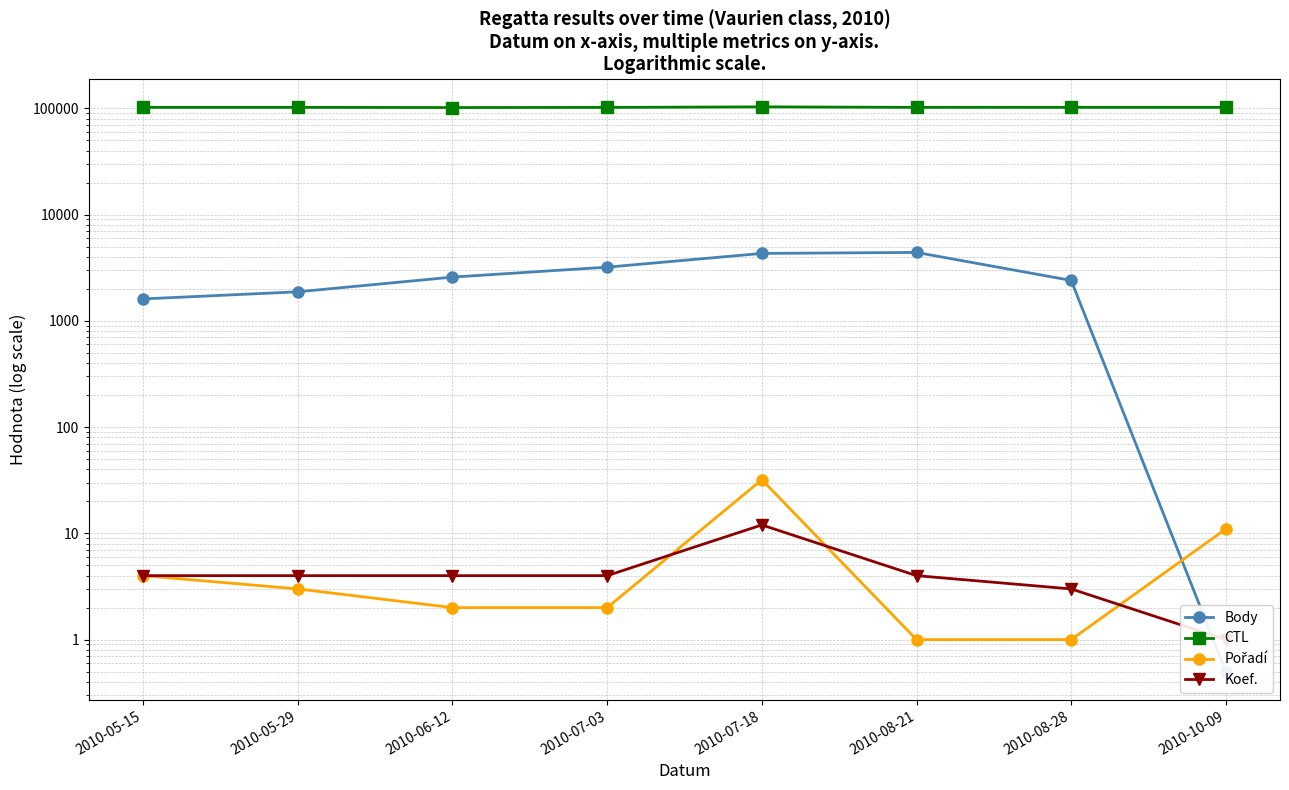

How many data points in Koef. are above 4?

1